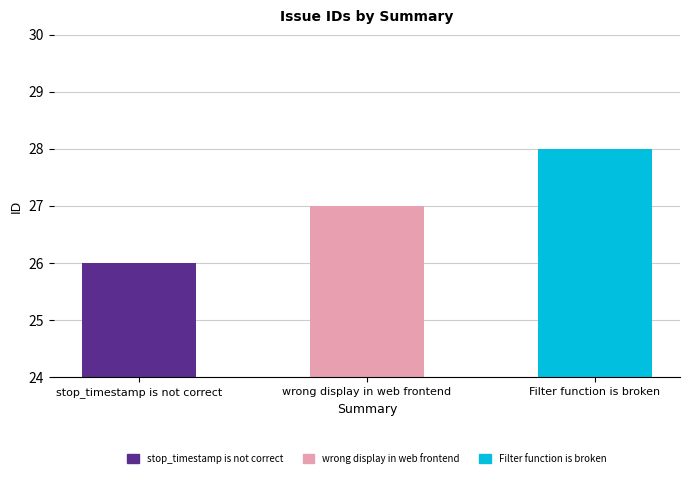

Reading left to right, list all the values displayed in this chart.

stop_timestamp is not correct=26	wrong display in web frontend=27	Filter function is broken=28